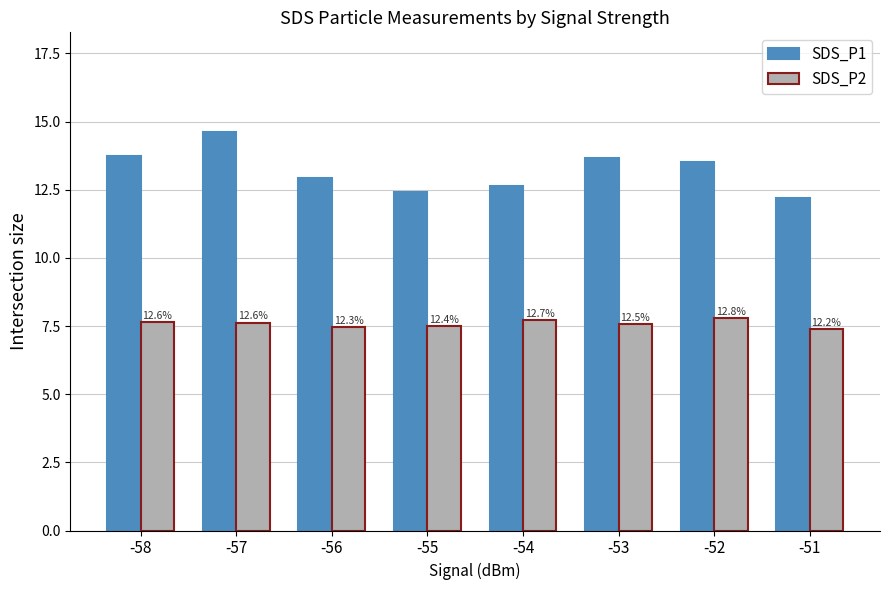

List the series in order of their peak value, lowest first.

SDS_P2, SDS_P1